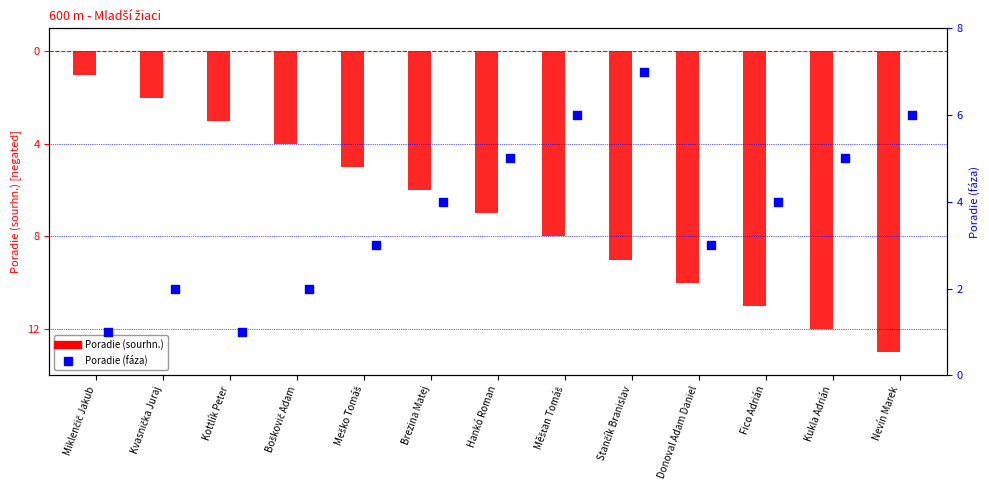

Is the value of Poradie (sourhn.) at Donoval Adam Daniel greater than the value of Poradie (fáza) at Měšťan Tomáš?

No